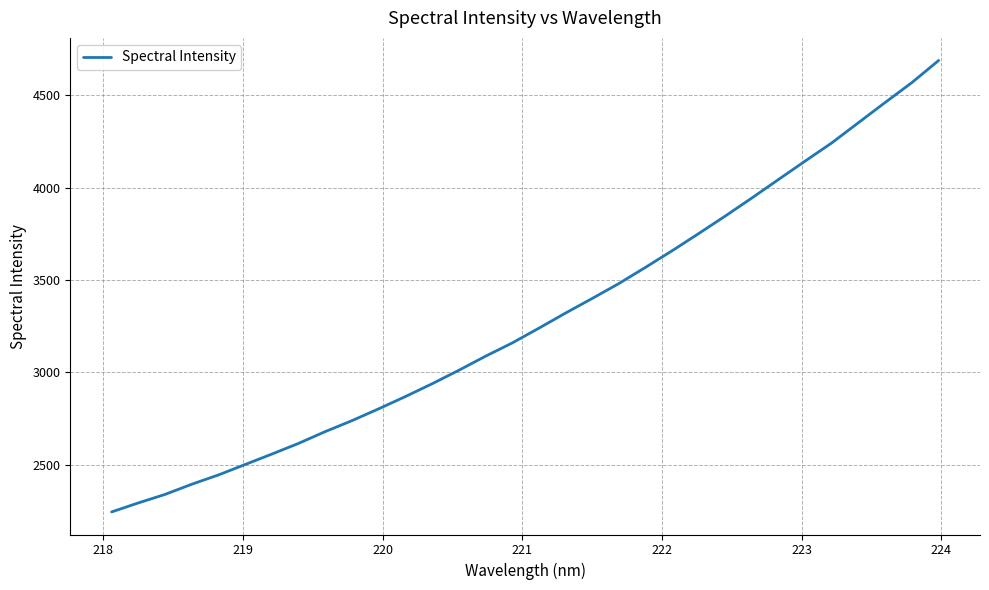

How many lines are shown in the chart?

1